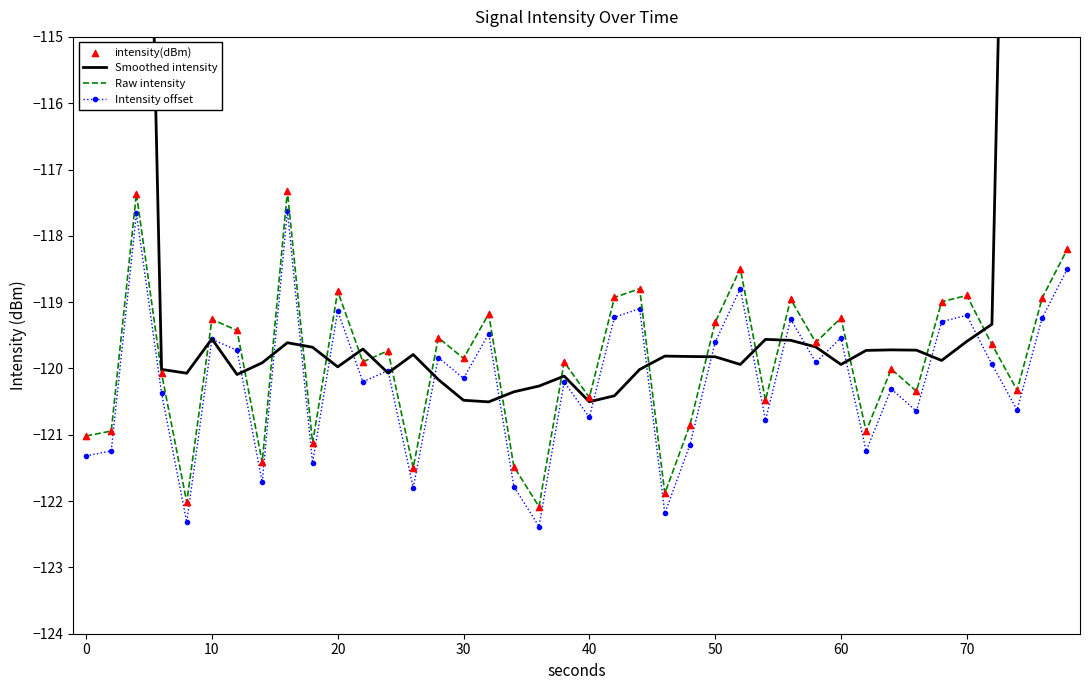

Is the value of Intensity offset at 60 greater than the value of Raw intensity at 0?

Yes